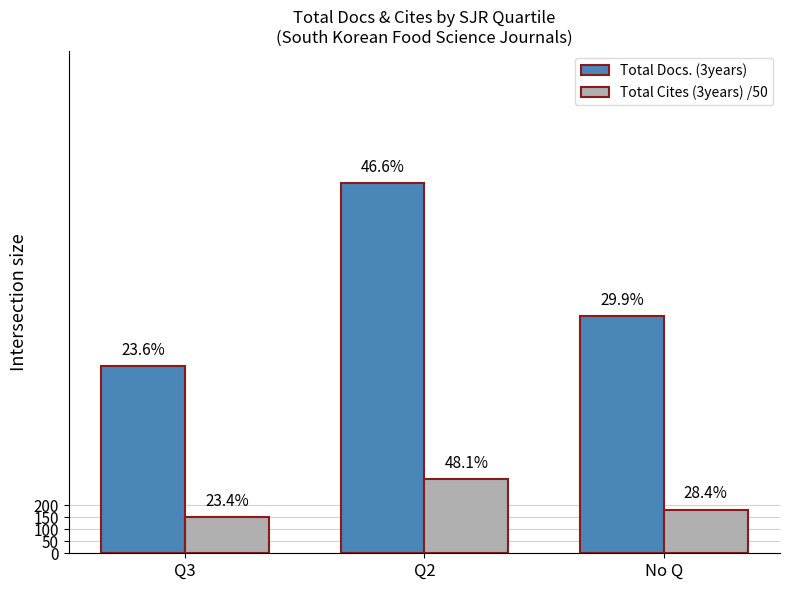

What are all the series names shown in the legend?

Total Docs. (3years), Total Cites (3years) /50